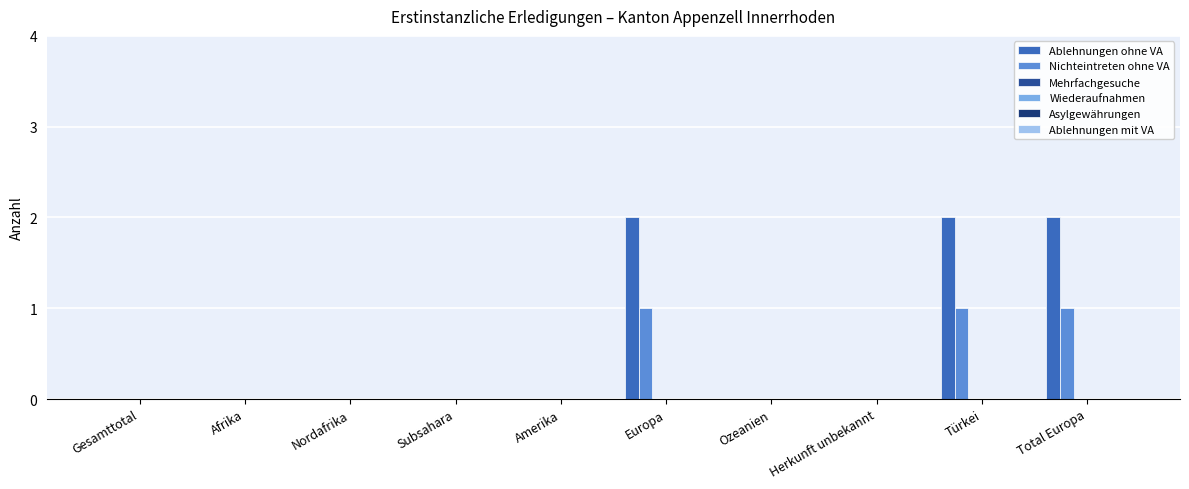

What is the sum of all Ablehnungen ohne VA values?

6